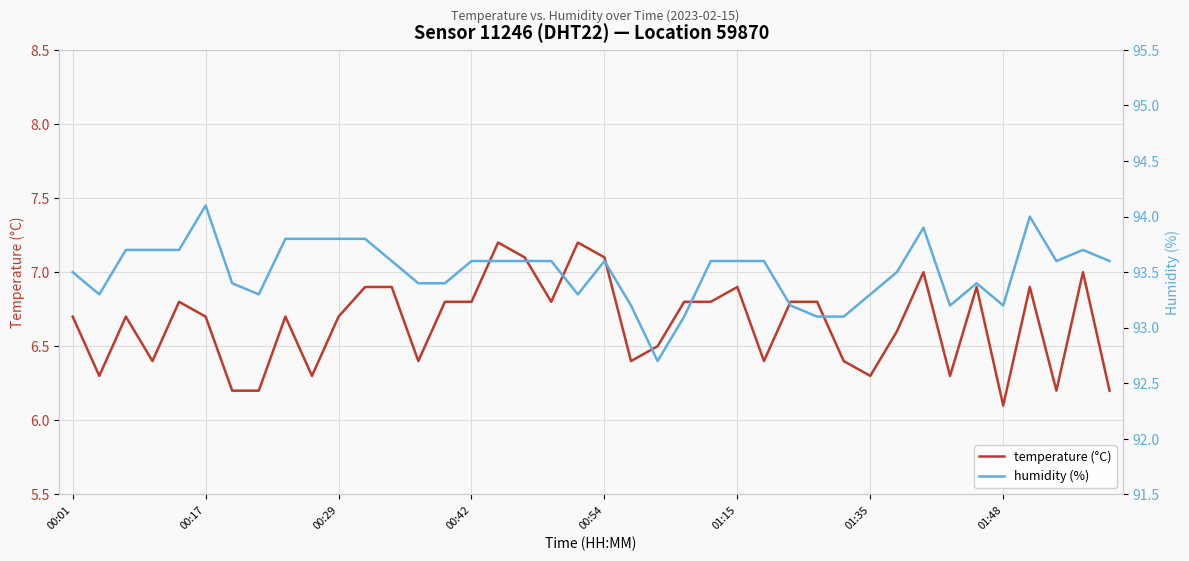

What are all the series names shown in the legend?

temperature (°C), humidity (%)